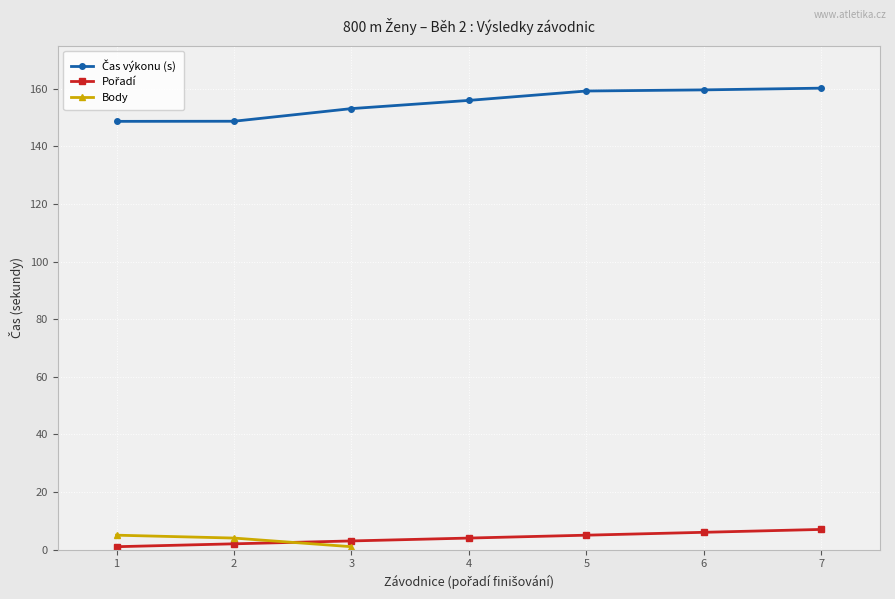

What is the minimum value shown in the chart?

1.0